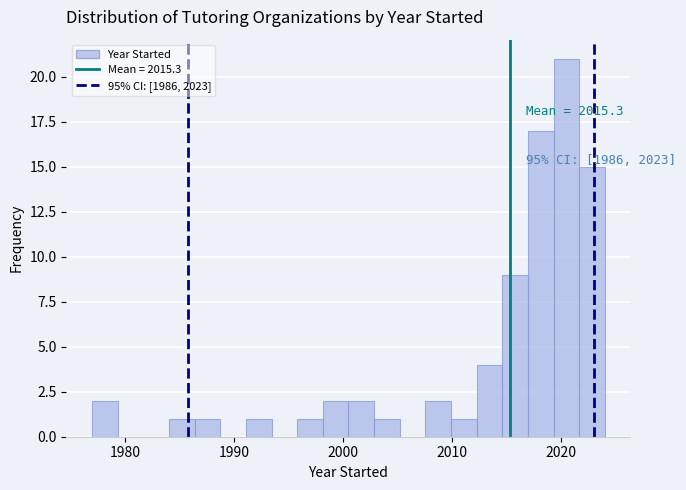

Read against the x-axis, roughly where is the centre of the tallest bar?

2020